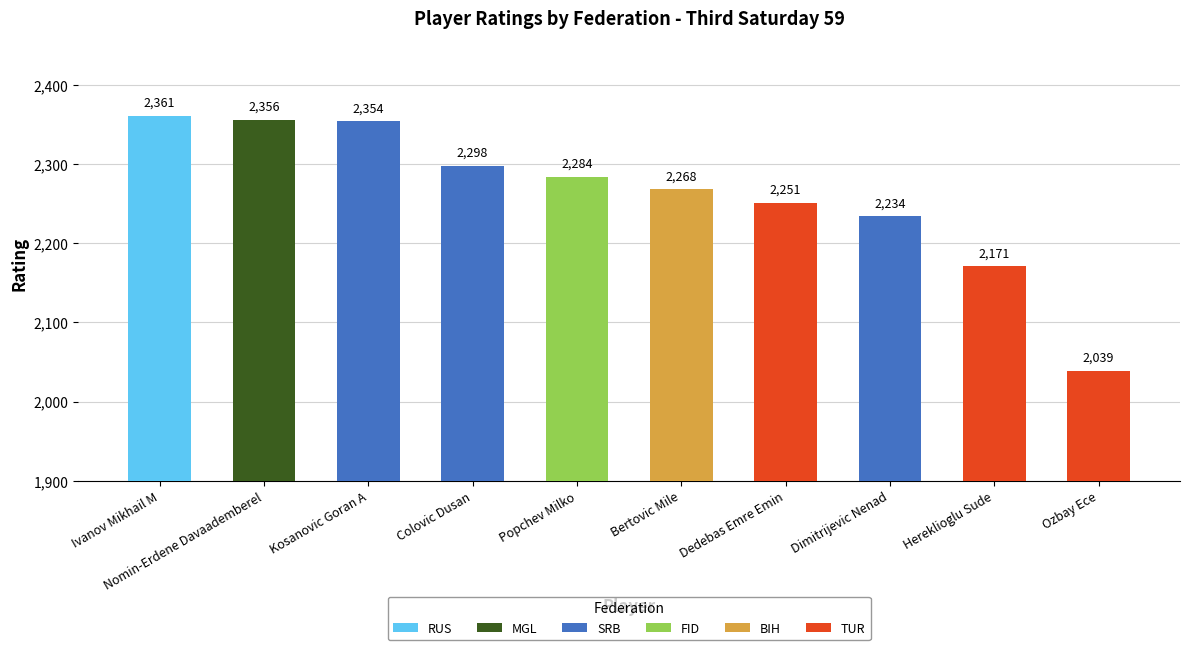

How many categories are shown in the chart?

10